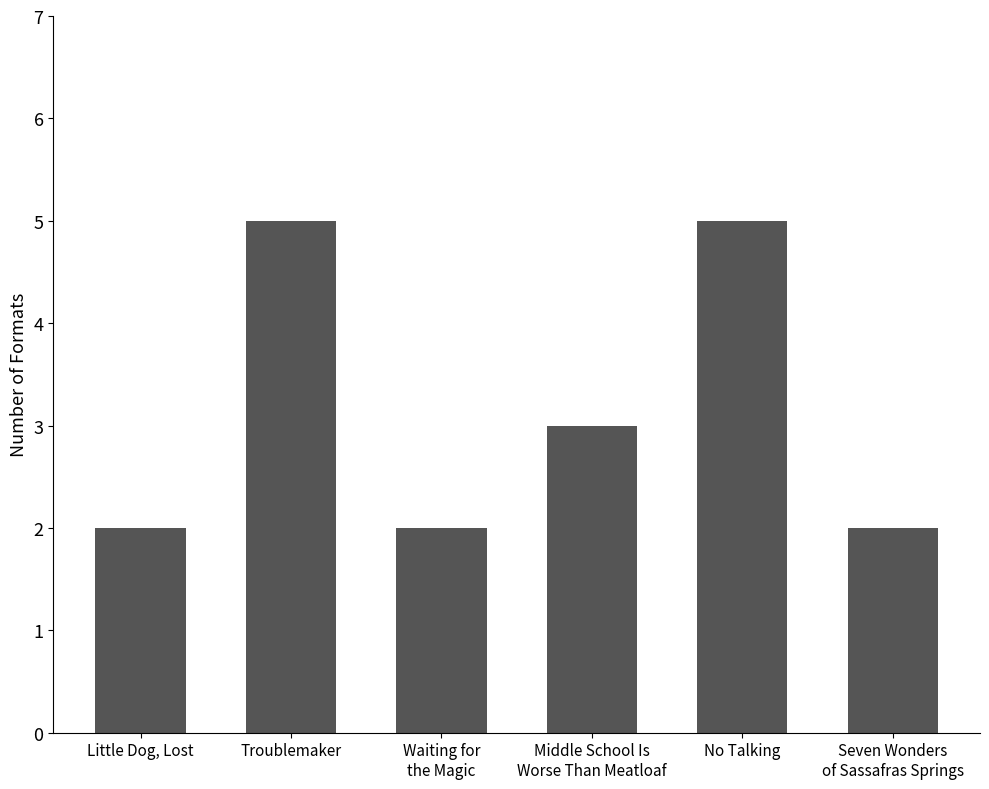

Reading left to right, list all the values displayed in this chart.

Little Dog, Lost=2	Troublemaker=5	Waiting for
the Magic=2	Middle School Is
Worse Than Meatloaf=3	No Talking=5	Seven Wonders
of Sassafras Springs=2